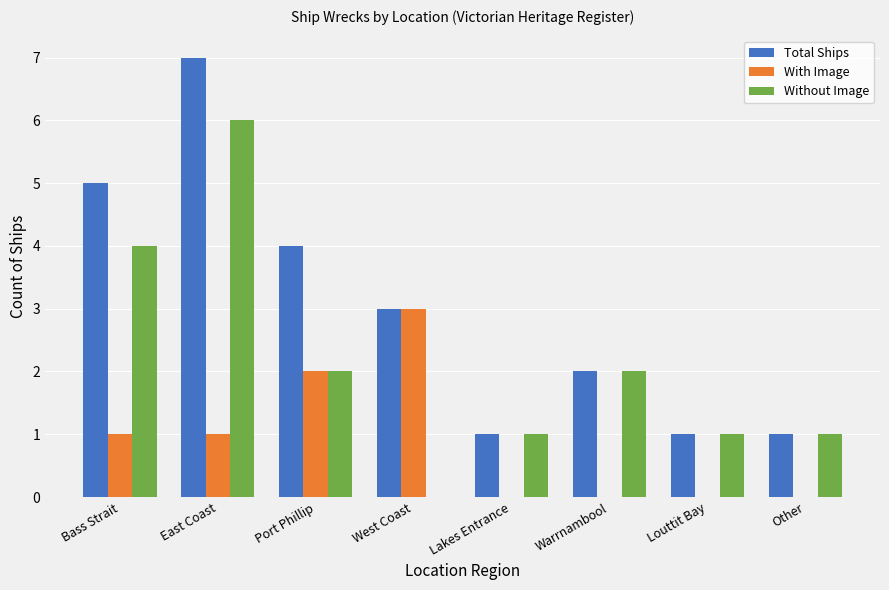

Which series has the largest total across all categories?

Total Ships